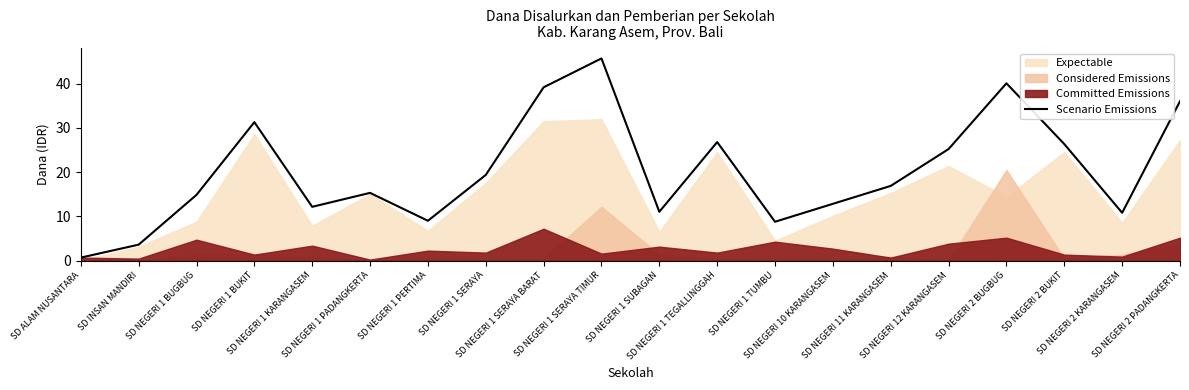

The value at SD NEGERI 1 KARANGASEM is 12.2. True or false?

True